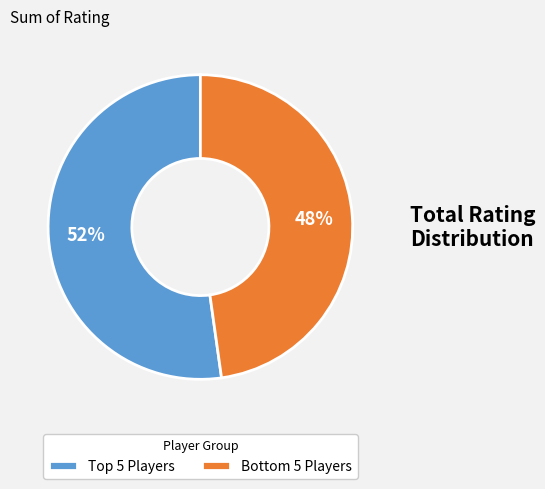

Is there a majority slice in this chart?

Yes